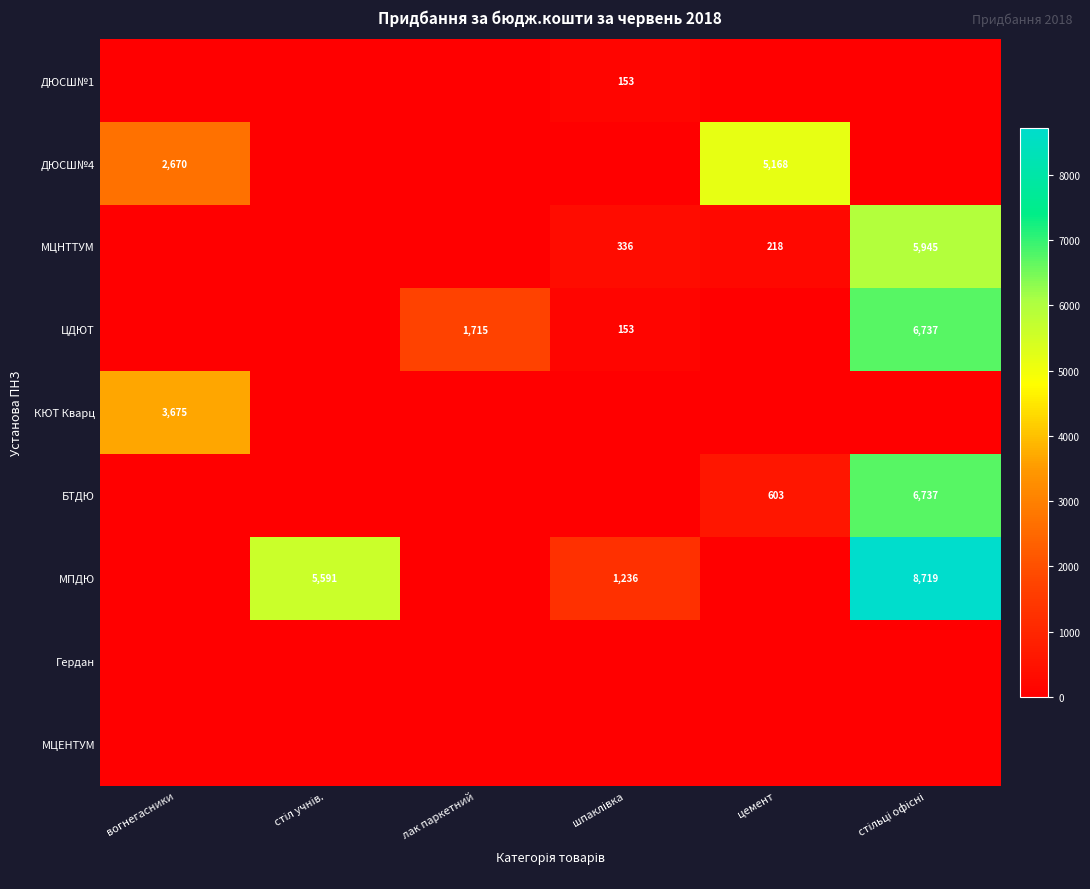

What is the total value across all series at вогнегасники?

6345.0